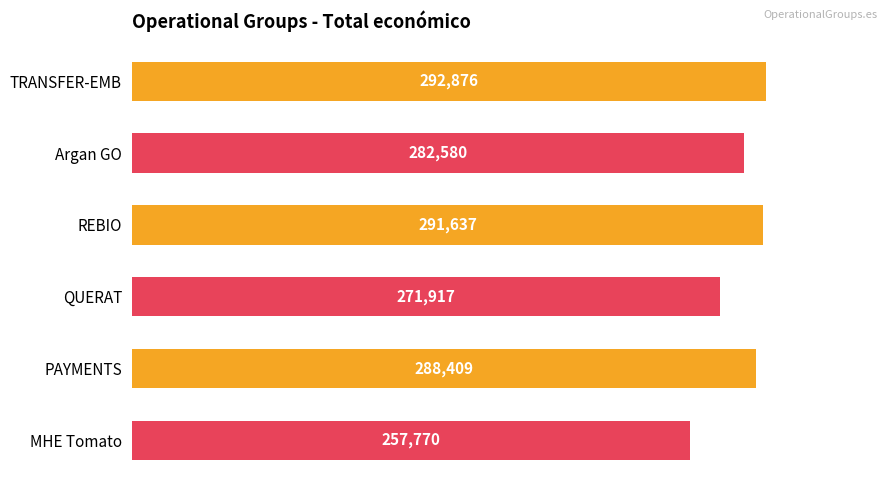

List the labels in order of value, smallest first.

MHE Tomato, QUERAT, Argan GO, PAYMENTS, REBIO, TRANSFER-EMB